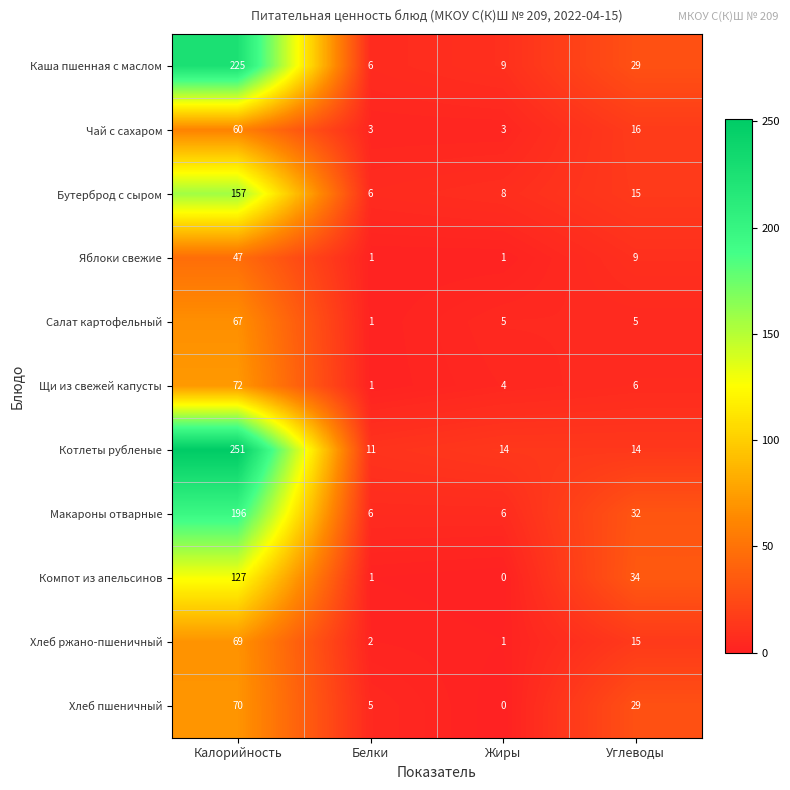

At which category is the sum across all series the highest?

Калорийность